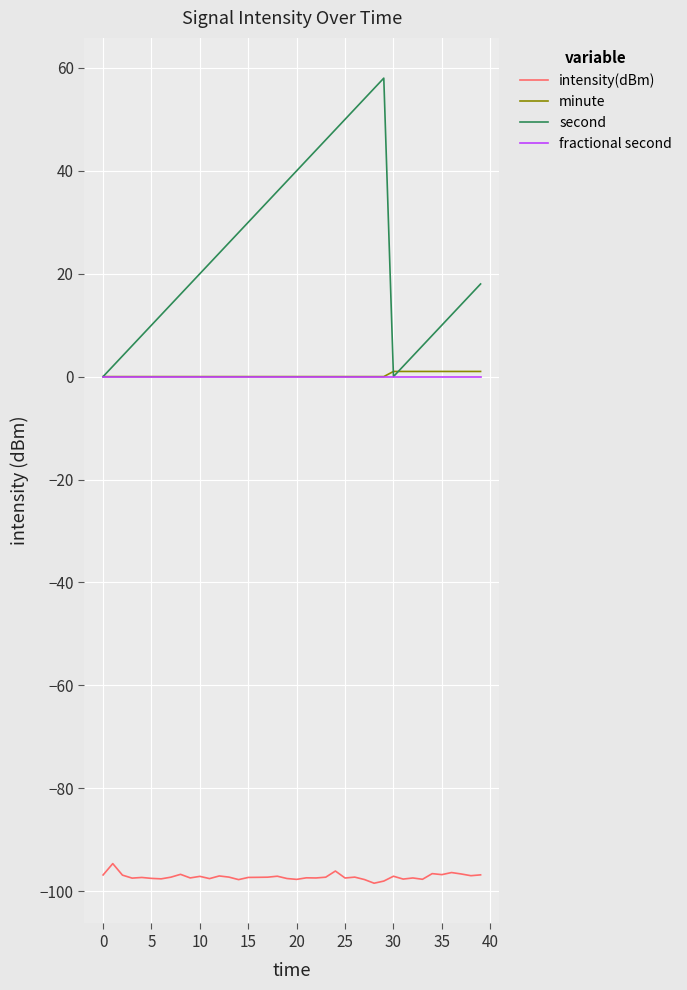

What is the greatest value displayed?

58.0